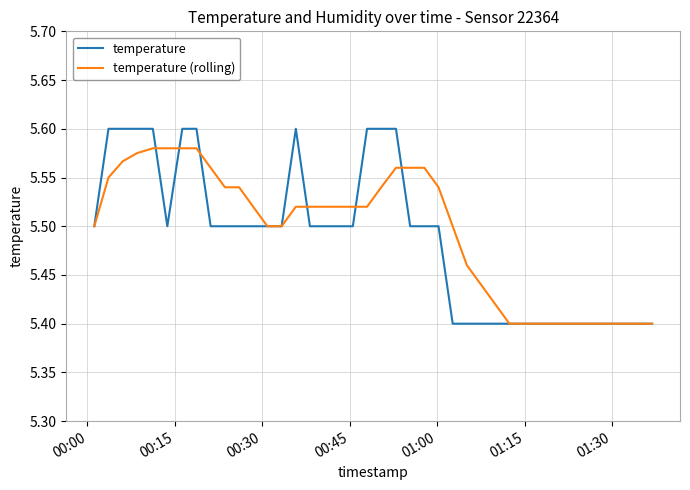

Rank the series by their maximum value, from lowest to highest.

temperature (rolling), temperature